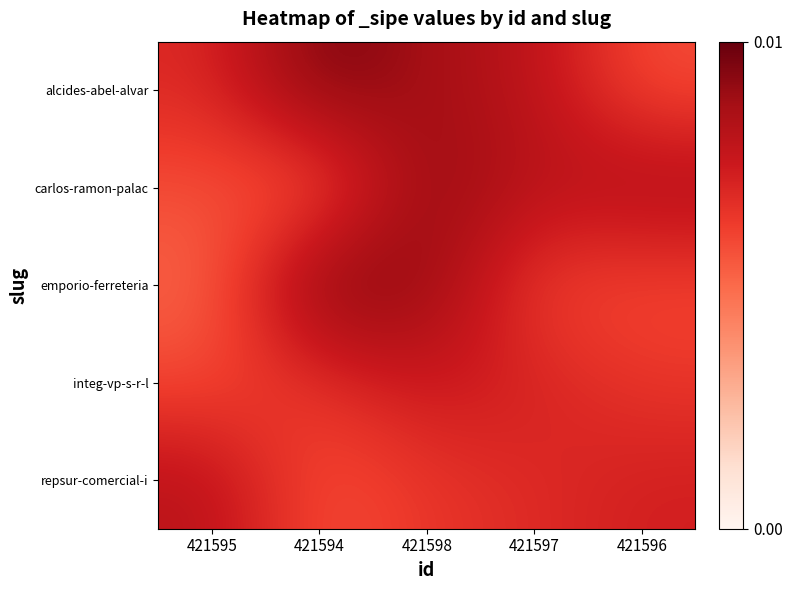

Which series has the largest total across all categories?

alcides-abel-alvar